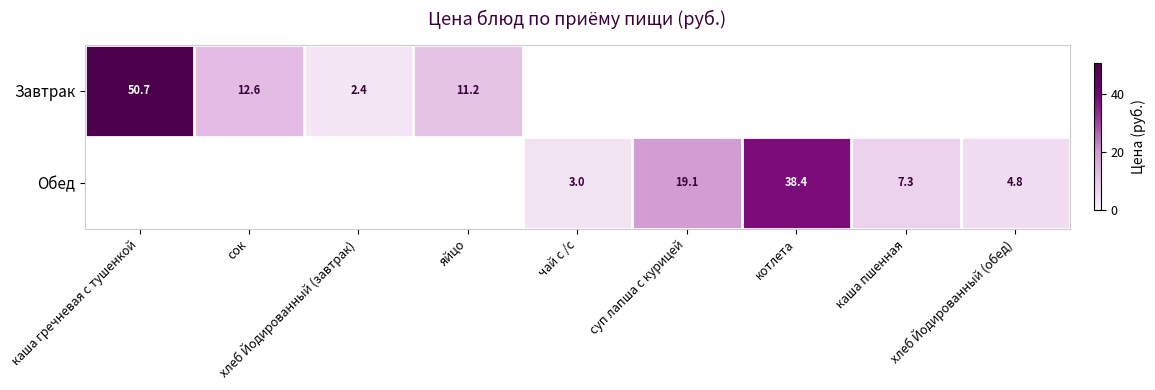

The value of Обед at каша гречневая с тушенкой is 0.0. True or false?

True